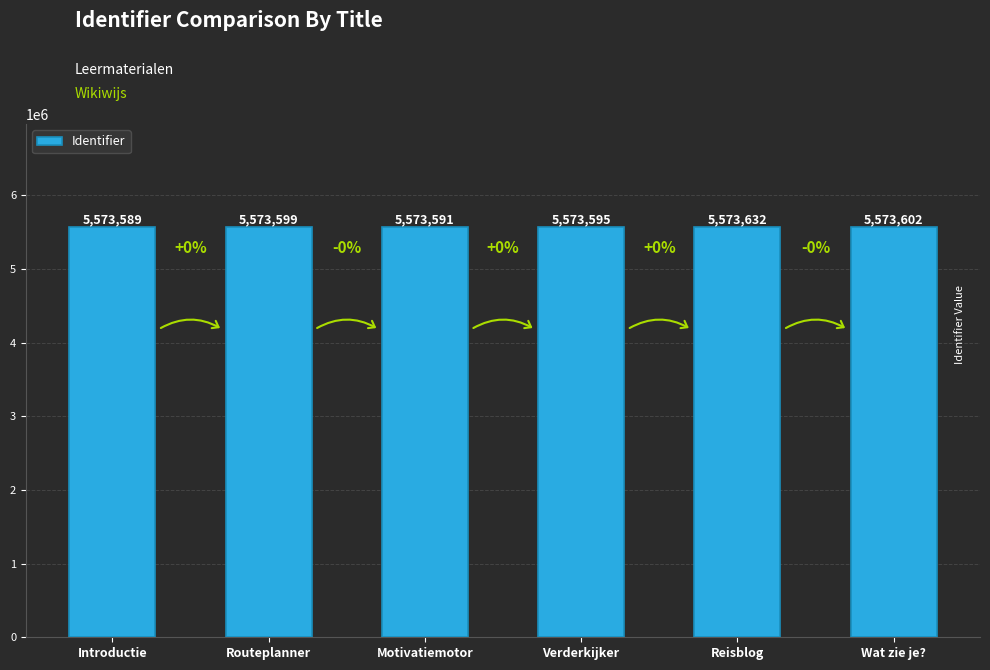

Which has a higher value, Verderkijker or Wat zie je??

Wat zie je?